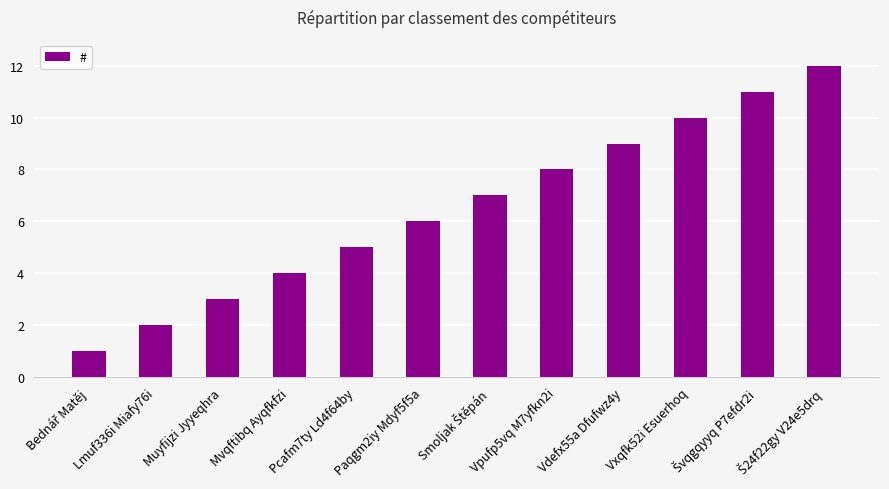

The value at Mvqftibq Ayqfkfzi is 4. True or false?

True